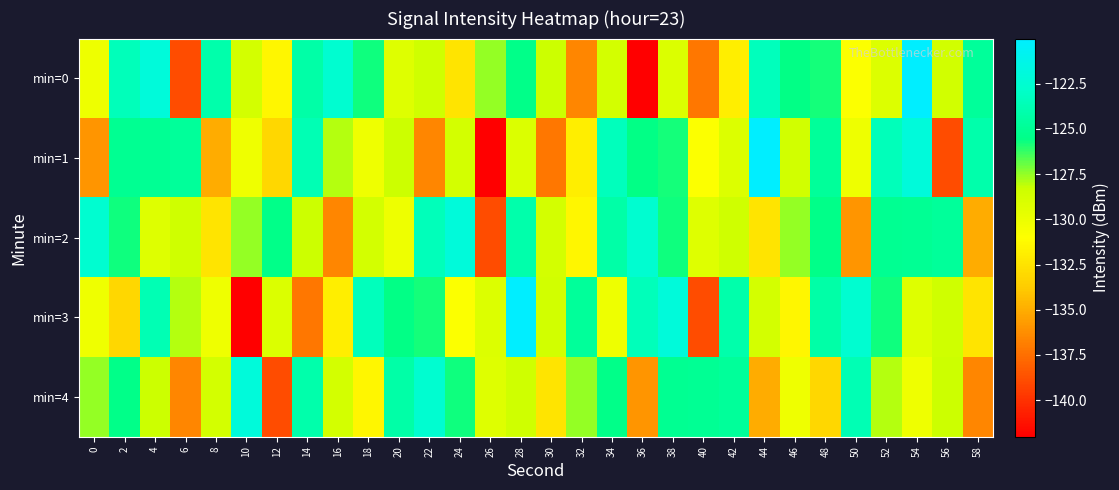

At which category is the sum across all series the highest?

54